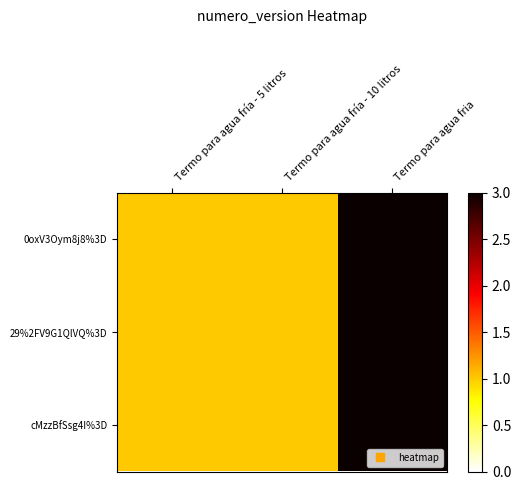

Reading left to right, transcribe all the data shown in this chart.

0oxV3Oym8j8%3D: Termo para agua fría - 5 litros=1	Termo para agua fría - 10 litros=1	Termo para agua fria=3
29%2FV9G1QlVQ%3D: Termo para agua fría - 5 litros=1	Termo para agua fría - 10 litros=1	Termo para agua fria=3
cMzzBfSsg4I%3D: Termo para agua fría - 5 litros=1	Termo para agua fría - 10 litros=1	Termo para agua fria=3